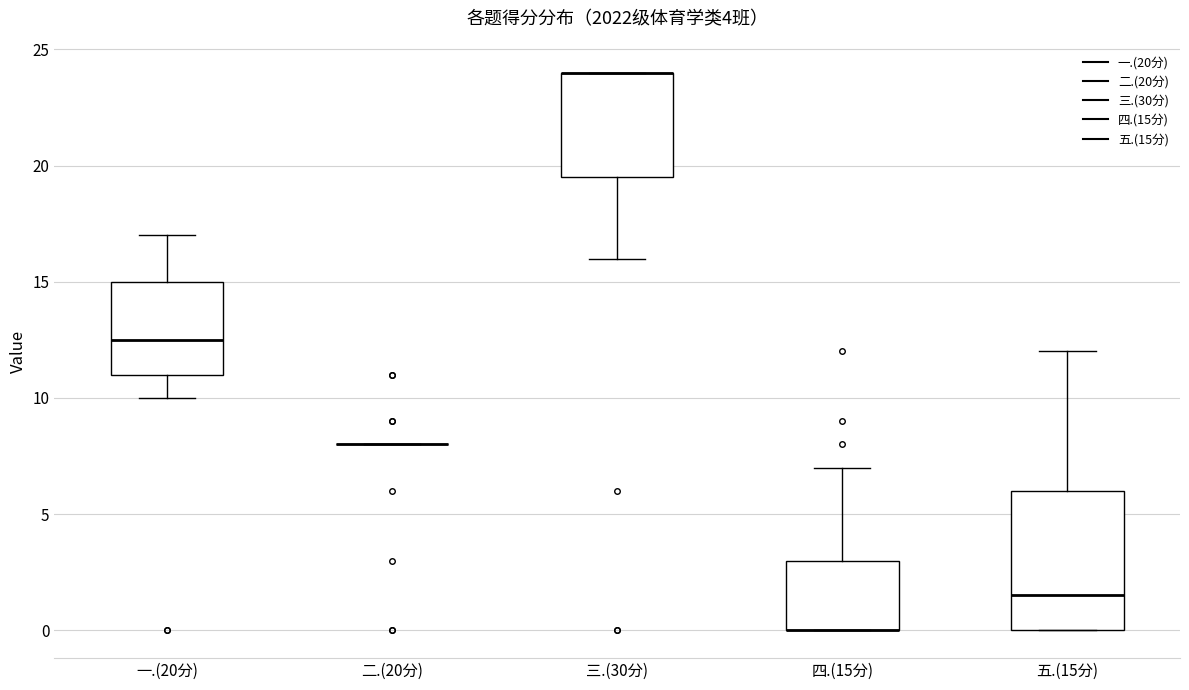

Comparing the boxes themselves (not the whiskers), which one is the tallest?

五.(15分)